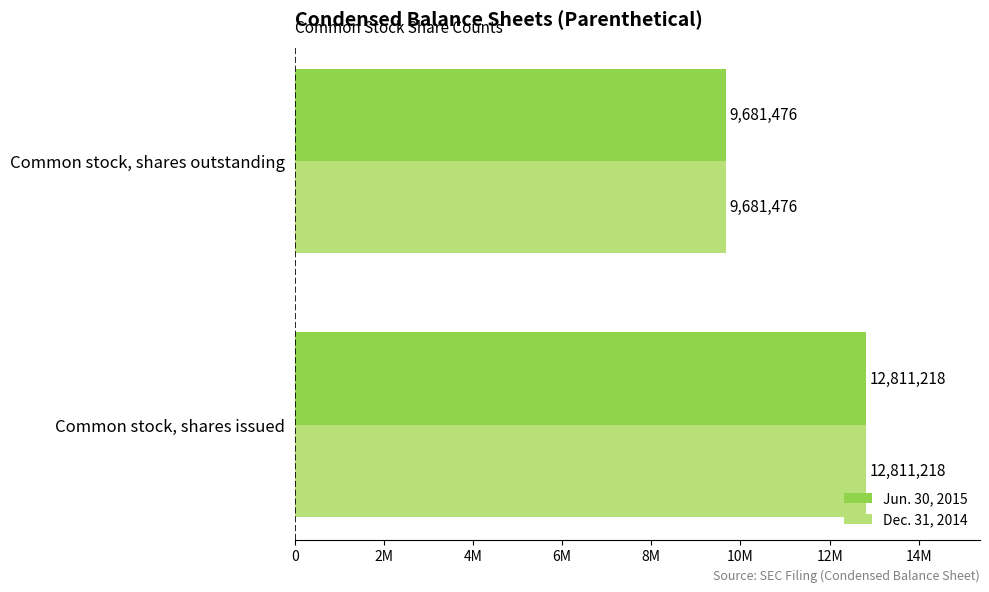

What are all the series names shown in the legend?

Jun. 30, 2015, Dec. 31, 2014